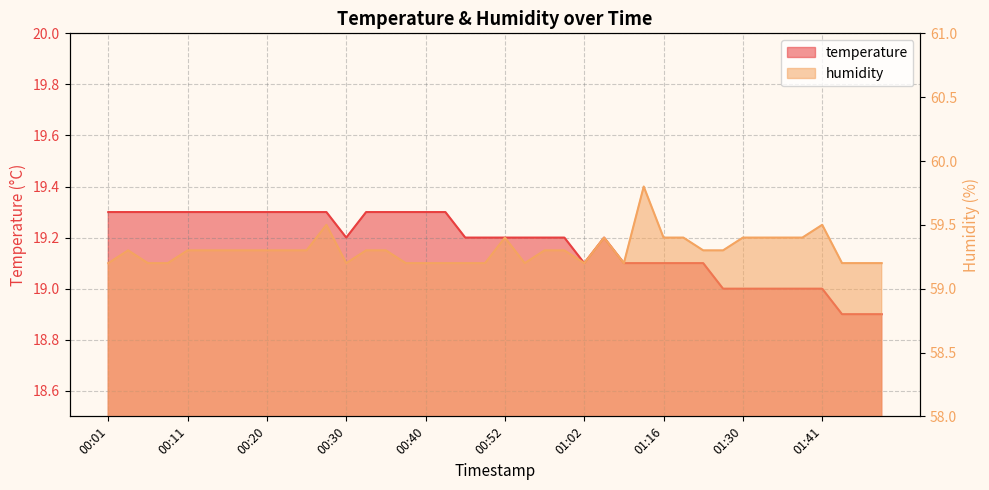

Rank the categories by humidity value from highest to lowest.

01:13, 00:28, 01:41, 00:52, 01:05, 01:16, 01:21, 01:30, 01:33, 01:35, 01:38, 00:03, 00:11, 00:13, 00:16, 00:18, 00:20, 00:23, 00:25, 00:33, 00:35, 00:57, 01:00, 01:24, 01:27, 00:01, 00:06, 00:08, 00:30, 00:38, 00:40, 00:42, 00:45, 00:47, 00:55, 01:02, 01:10, 01:44, 01:46, 01:49